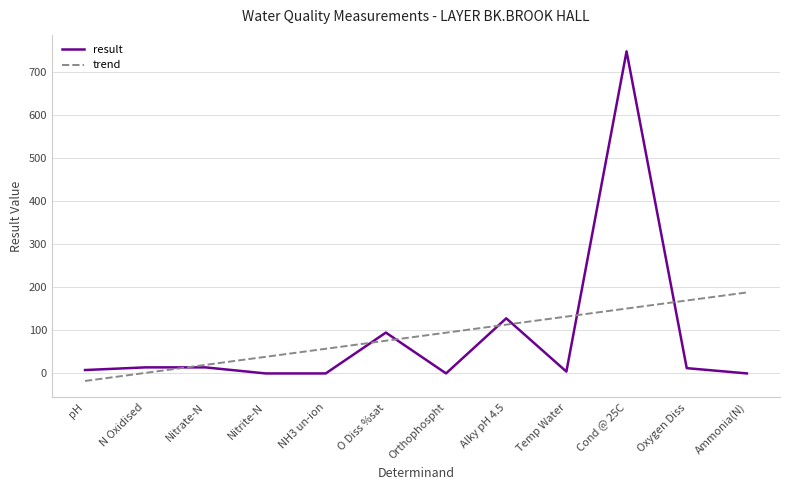

Does the chart have visible grid lines?

Yes